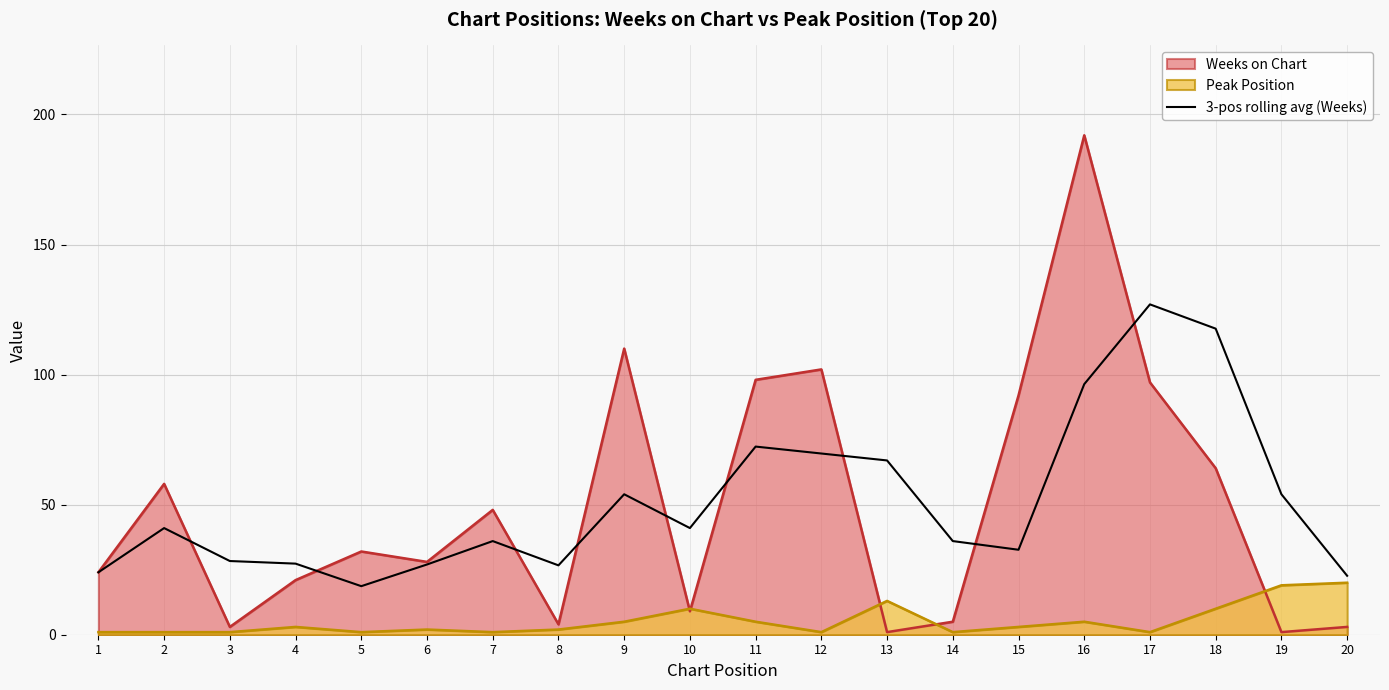

Rank the series by their maximum value, from highest to lowest.

Weeks on Chart, 3-pos rolling avg (Weeks), Peak Position